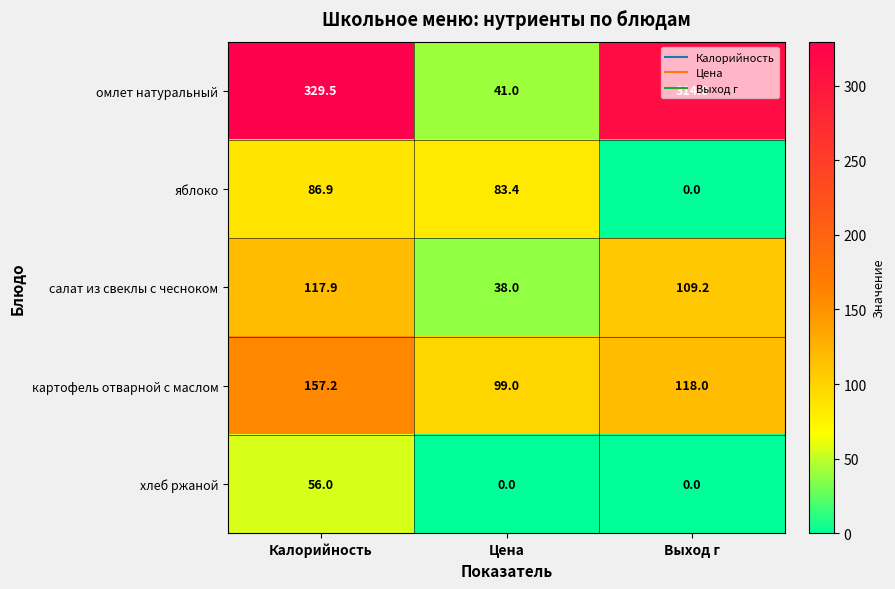

What is the average value of the хлеб ржаной series?

18.7